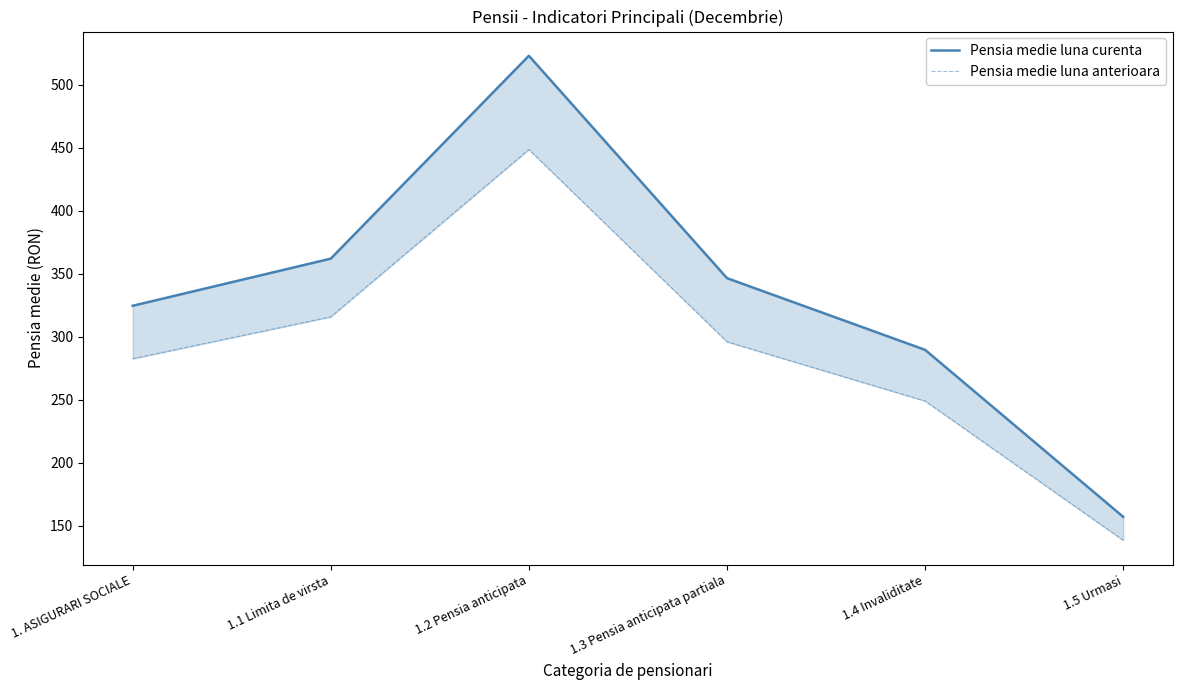

What is the total value across all series at 1.2 Pensia anticipata?

971.5